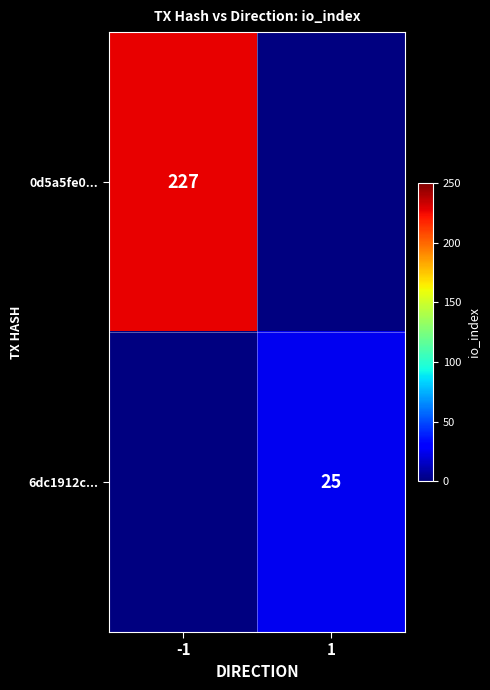

The value of 6dc1912c... at 1 is 25. True or false?

True